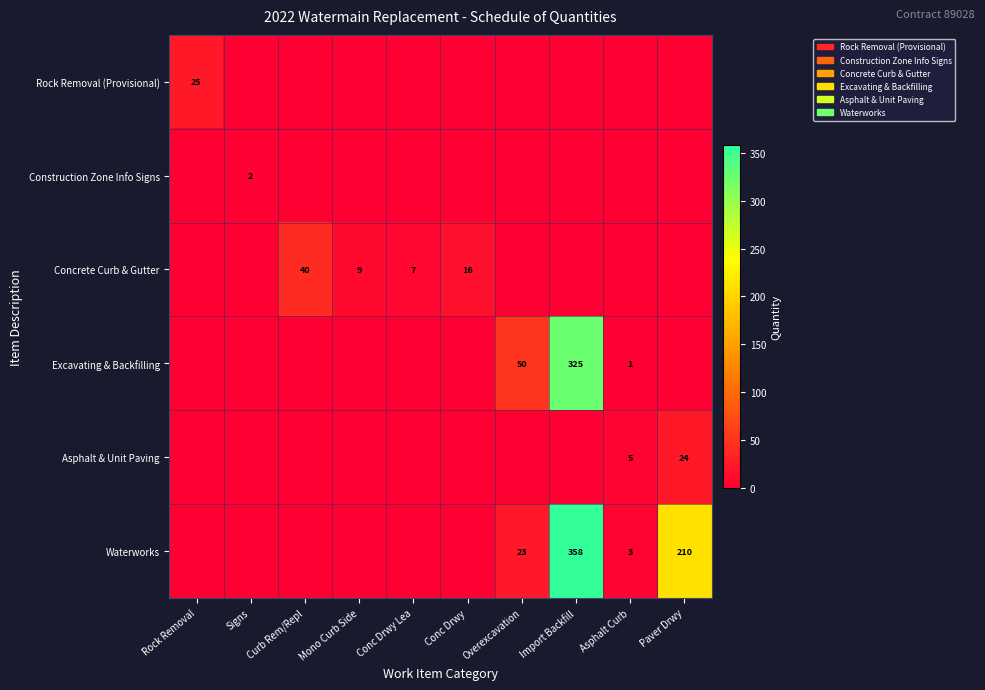

True or false: Waterworks has a value of 41 at Overexcavation.

False